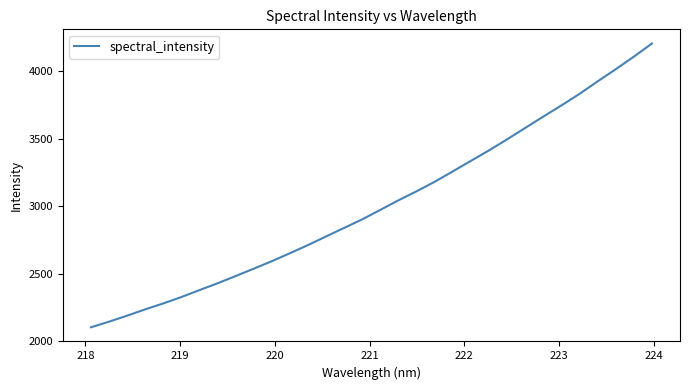

True or false: there are more than 1 points higher than both neighbors.

False